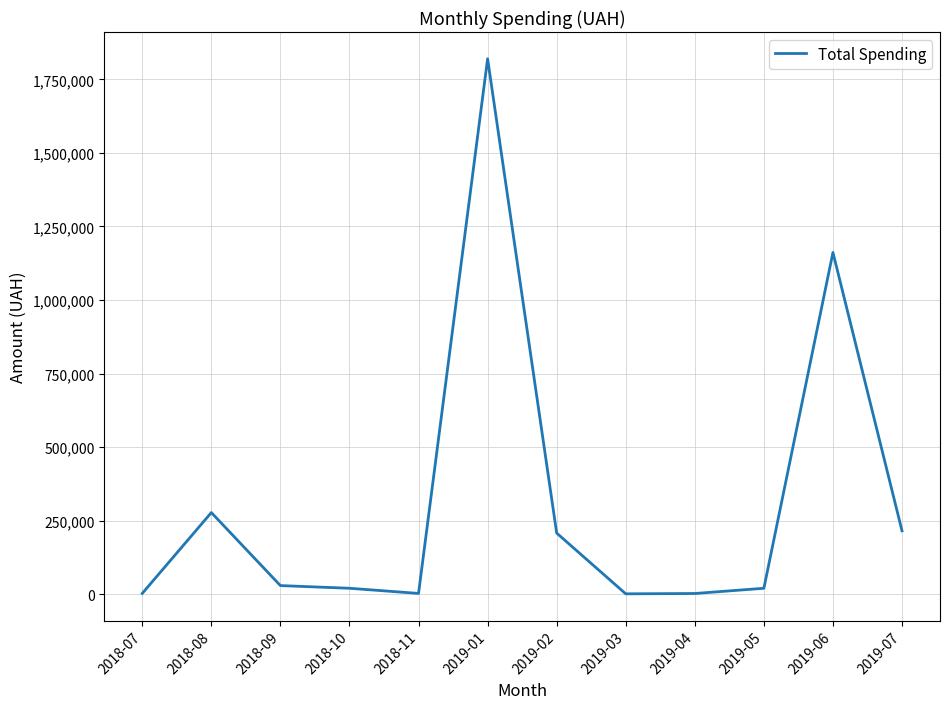

What is the maximum value shown in the chart?

1819837.5